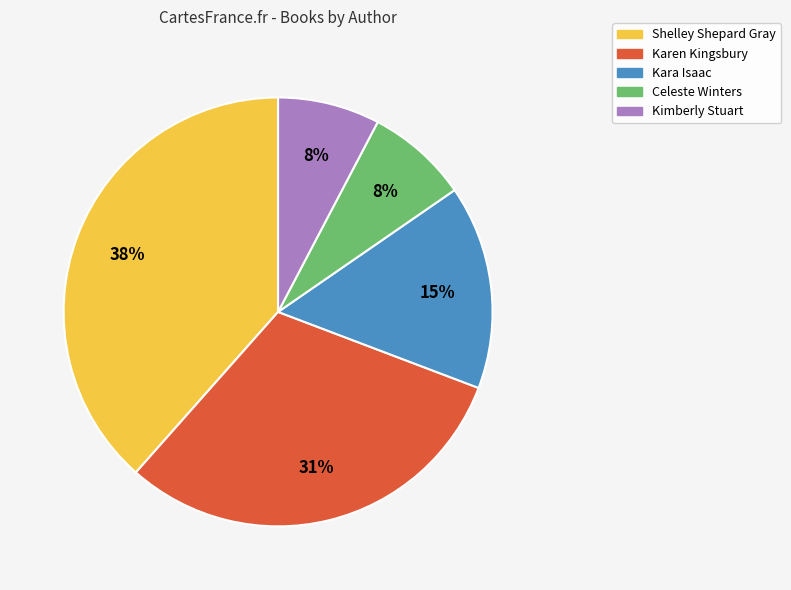

Does any single category account for the majority?

No